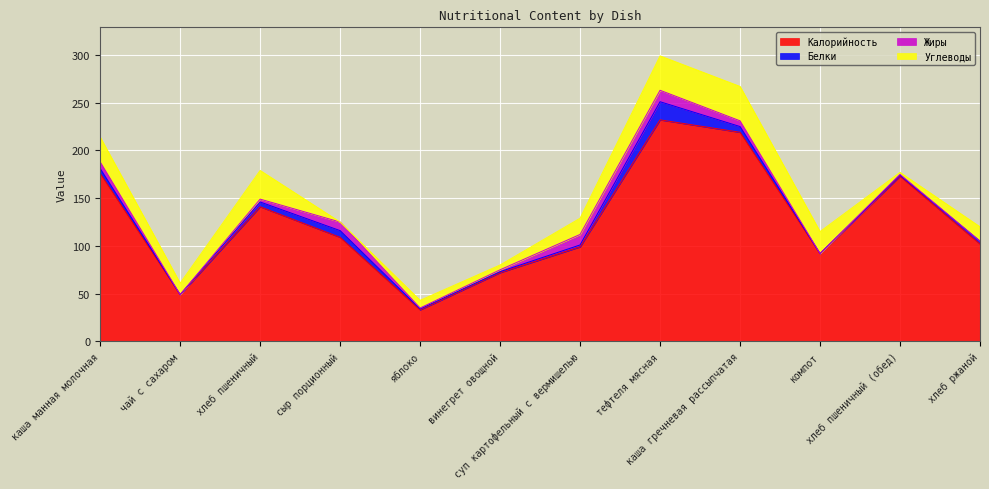

What is the difference between the highest and lowest values at яблоко?

32